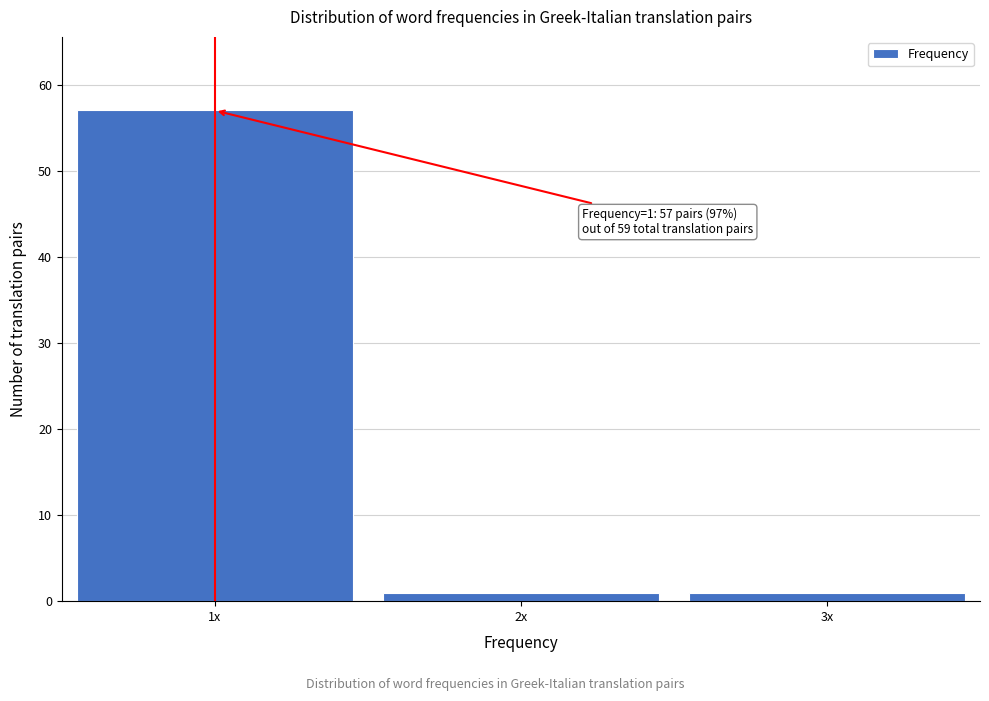

Reading left to right, extract all data points from this chart.

57	1	1